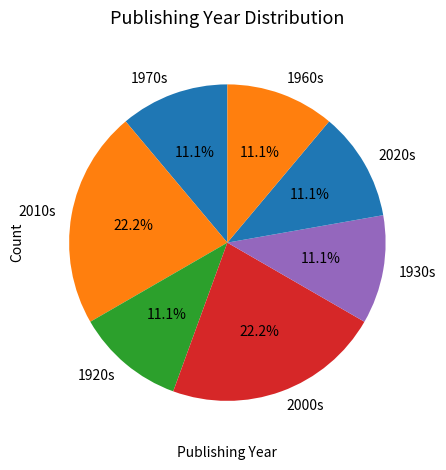

How many segments does this pie chart have?

7